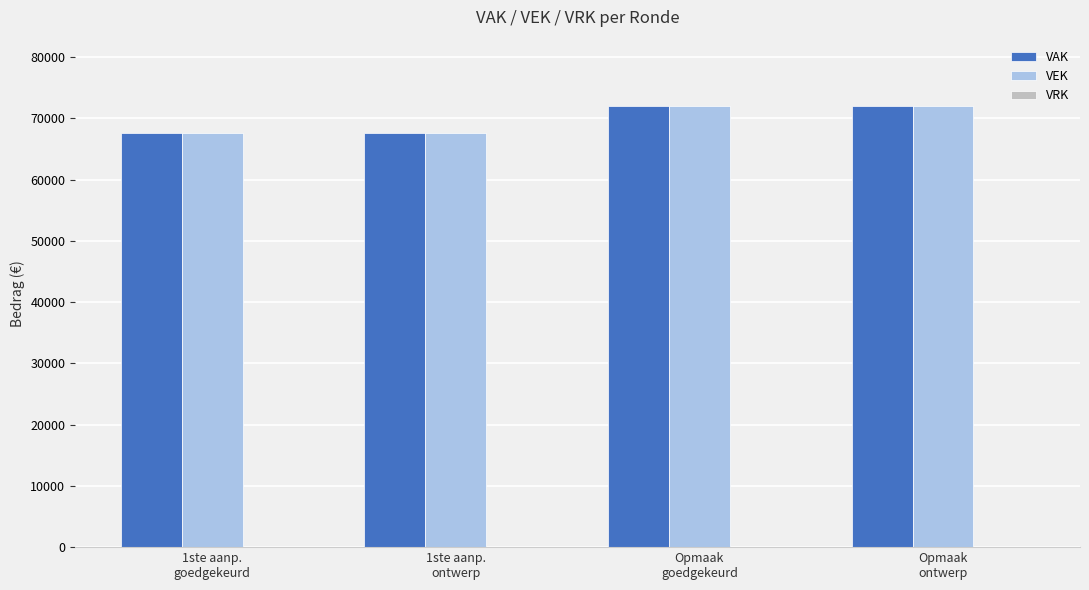

What is the maximum value for VAK?

72052